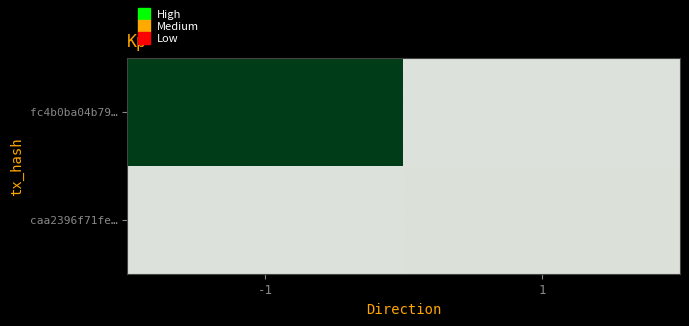

Between -1 and 1, which is larger?

-1